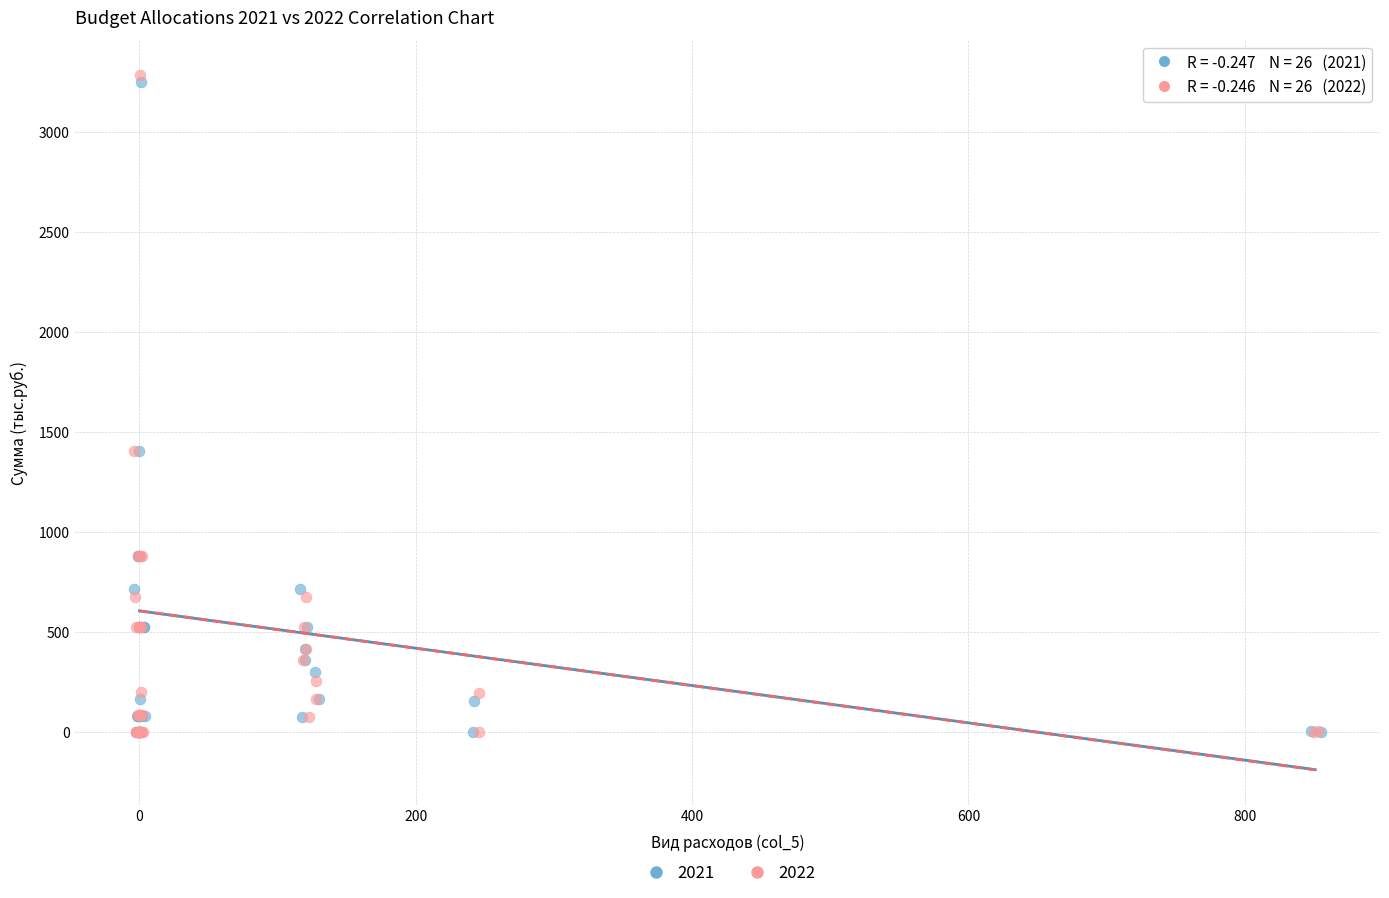

Which series contains the highest Y value?

2022